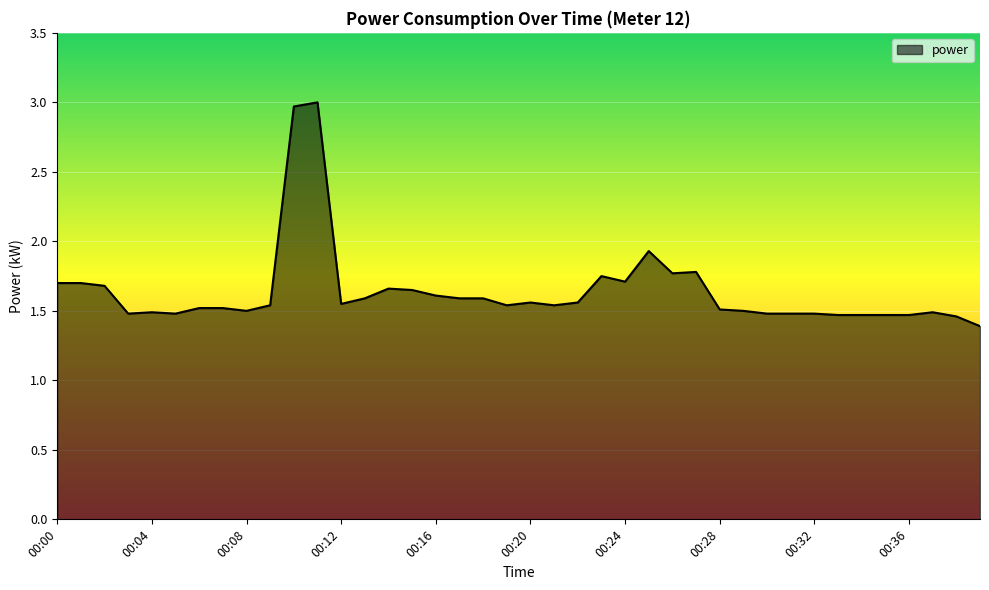

What is the greatest value displayed?

3.0